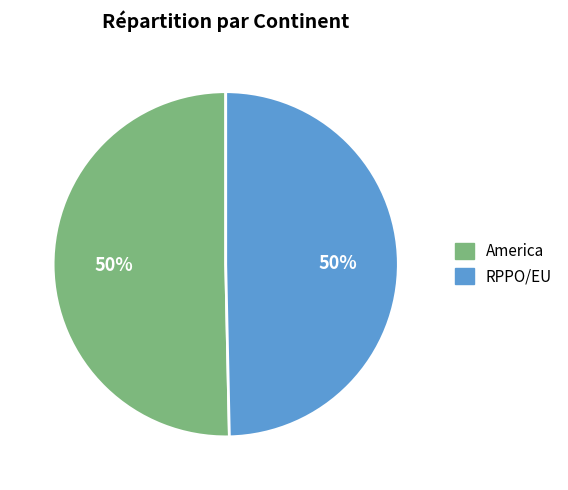

Count the number of slices in the pie.

2